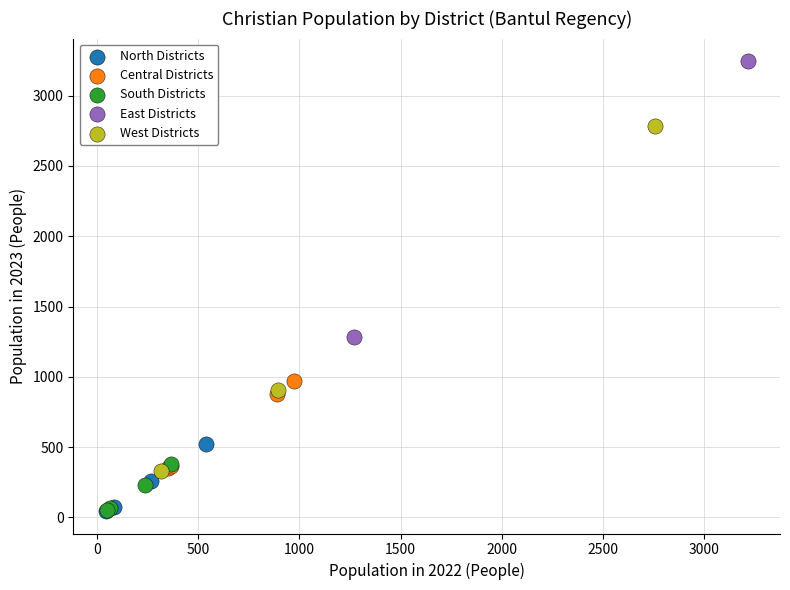

What are all the series names shown in the legend?

North Districts, Central Districts, South Districts, East Districts, West Districts